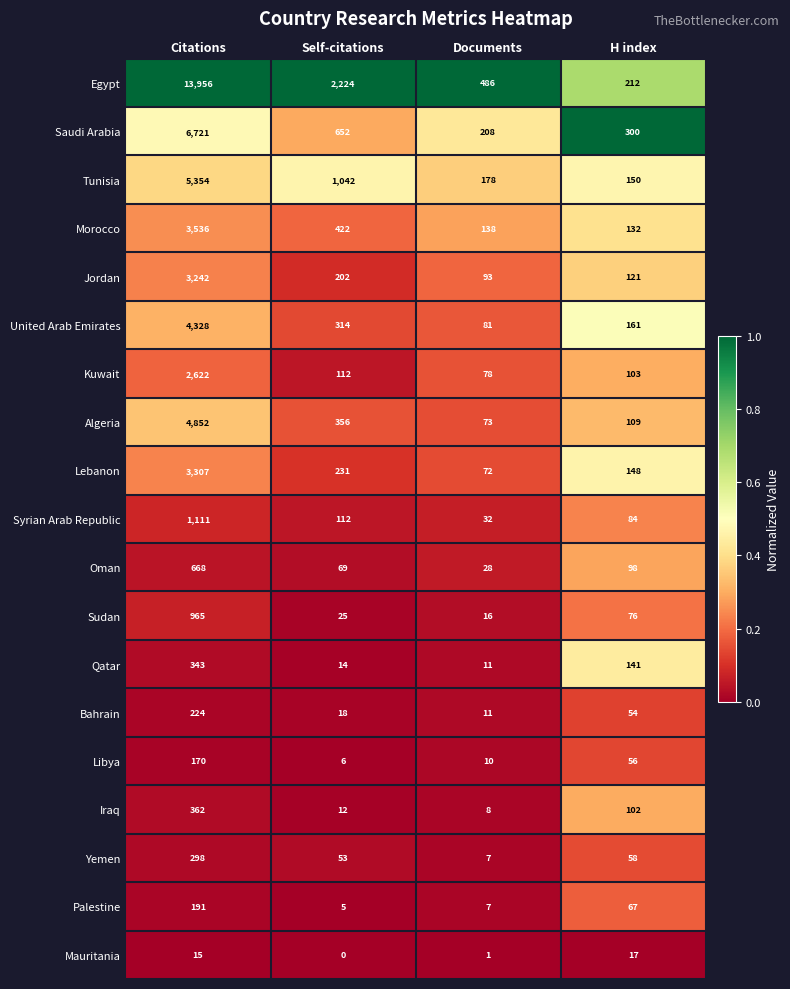

At which label does Bahrain first exceed 54?

Citations